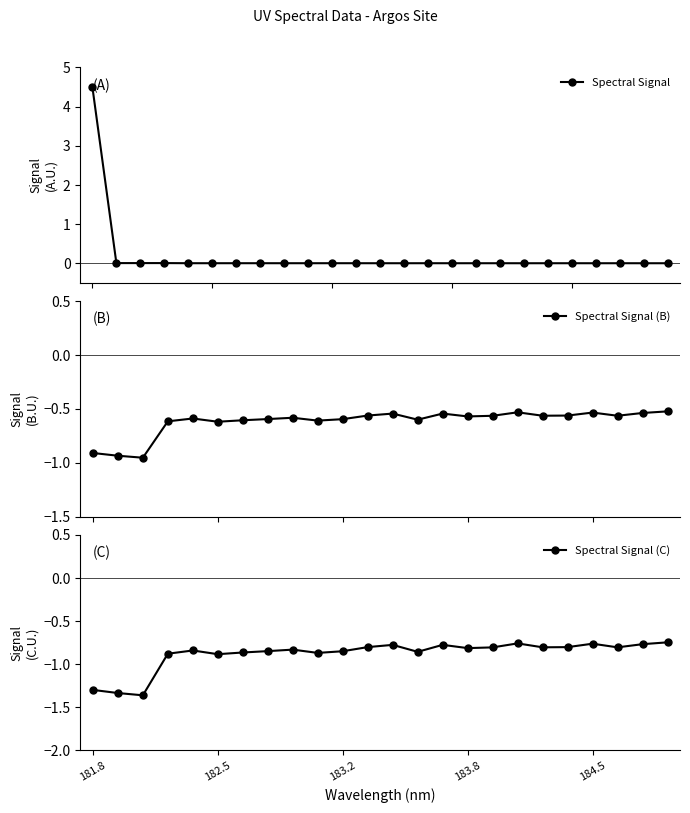

True or false: the data shows 7.2 at 181.8418.

False